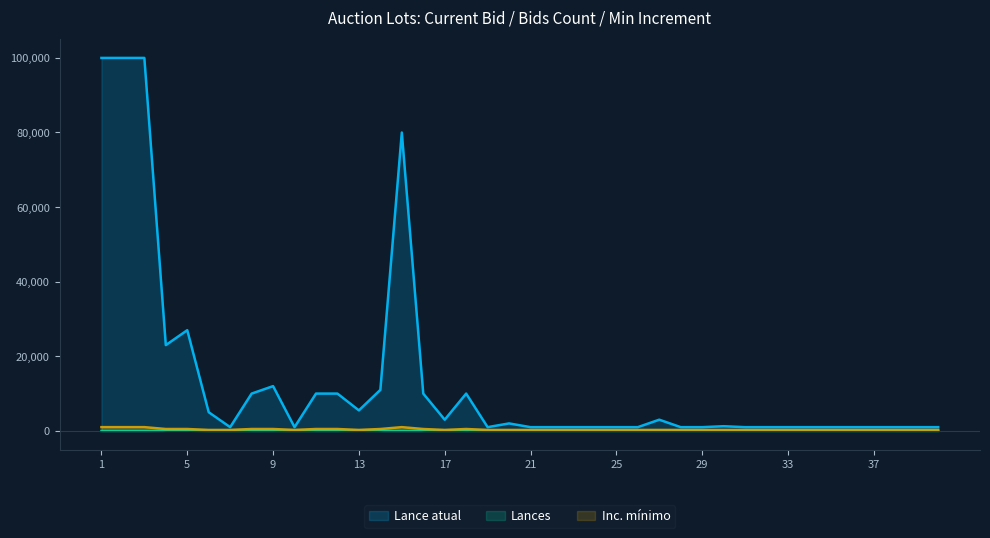

At which category does the chart reach its minimum across all series?

1